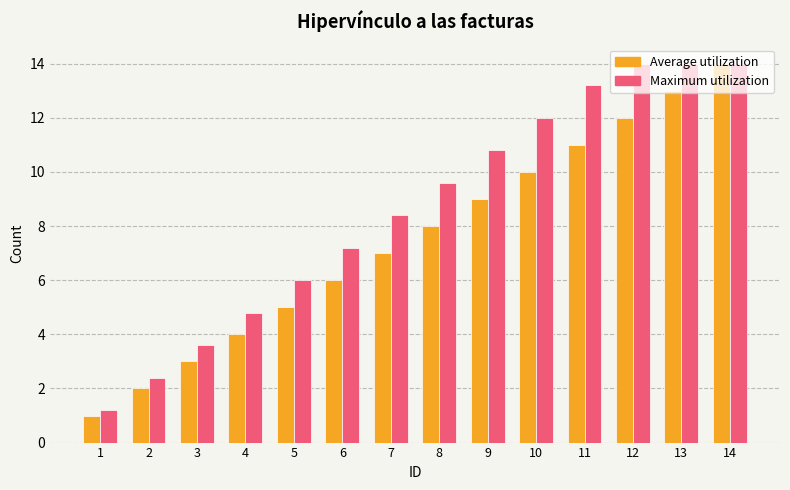

List the series in order of their overall mean, lowest first.

Average utilization, Maximum utilization